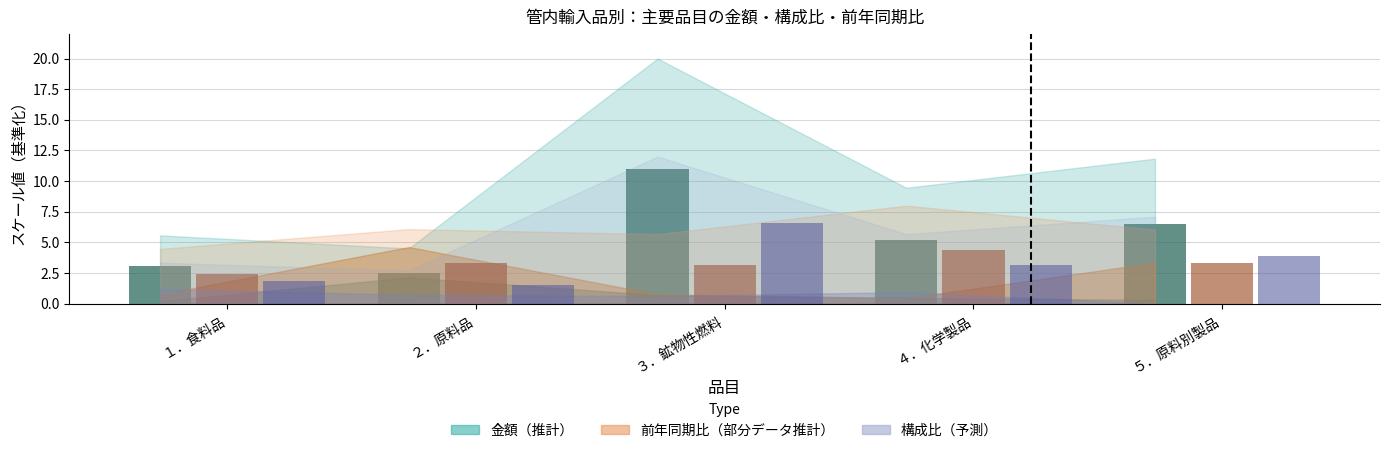

At which category is the sum across all series the highest?

３．鉱物性燃料